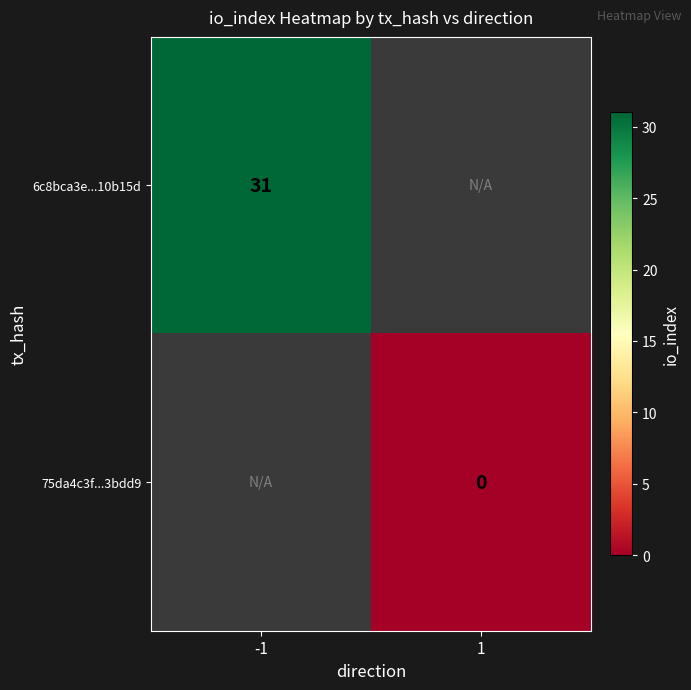

True or false: 6c8bca3e...10b15d has a value of 19 at -1.

False